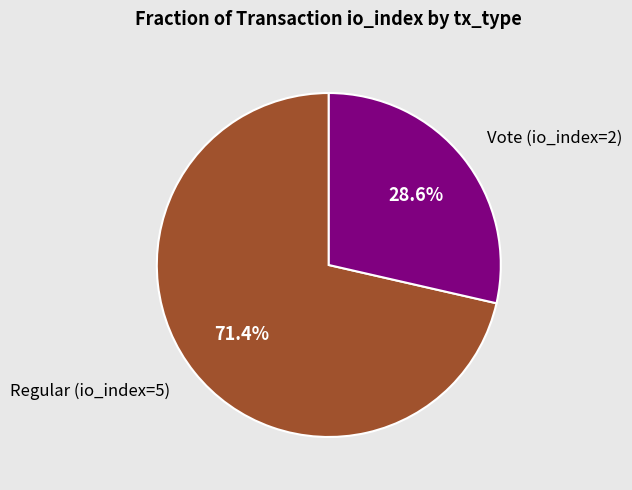

What is the largest slice in the pie chart?

Regular (io_index=5)